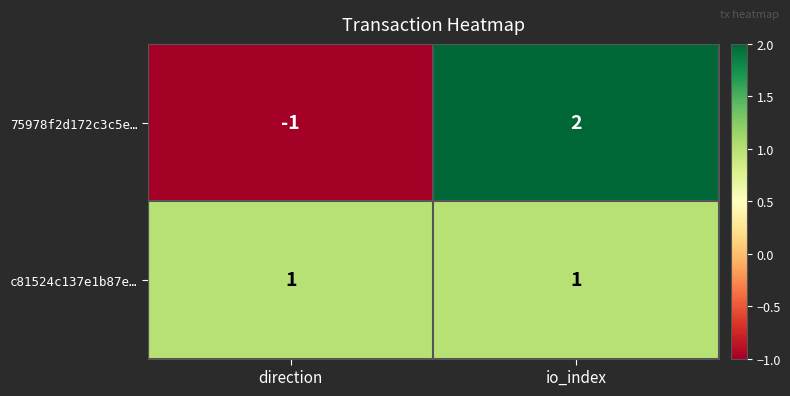

The c81524c137e1b87e… series shows 1 at io_index. True or false?

True